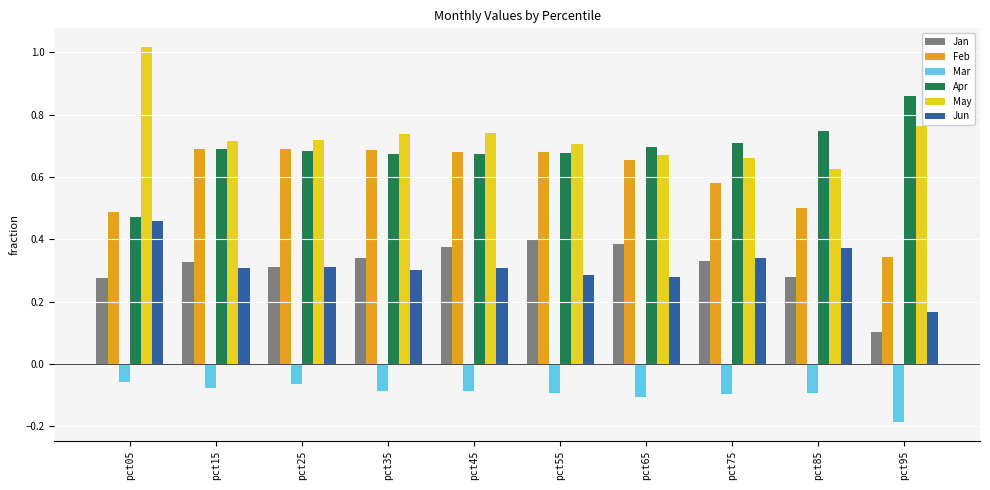

What is the sum of the Apr values at pct45 and pct95?

1.5